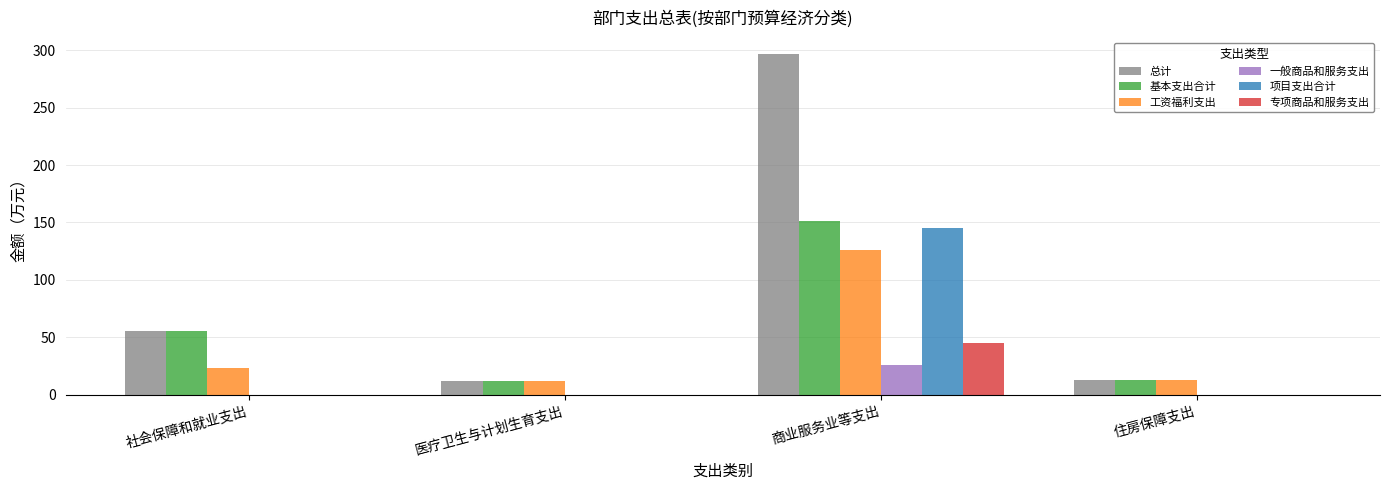

At which category is the sum across all series the highest?

商业服务业等支出